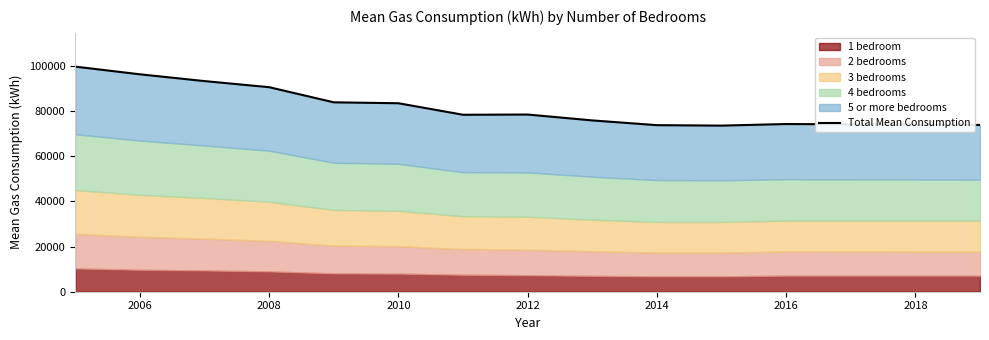

What is the value of the 12th point from the left?

74200